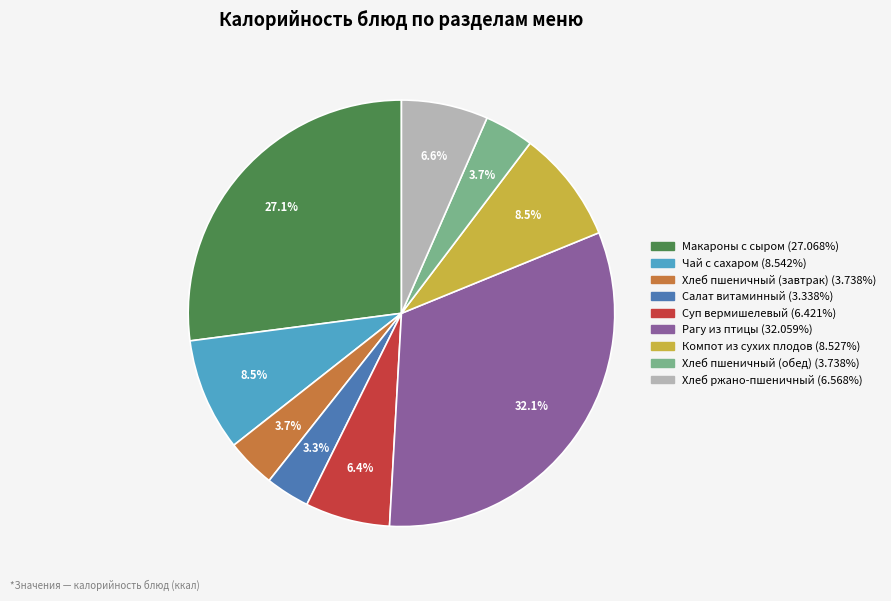

Is Хлеб ржано-пшеничный the majority of the pie?

No